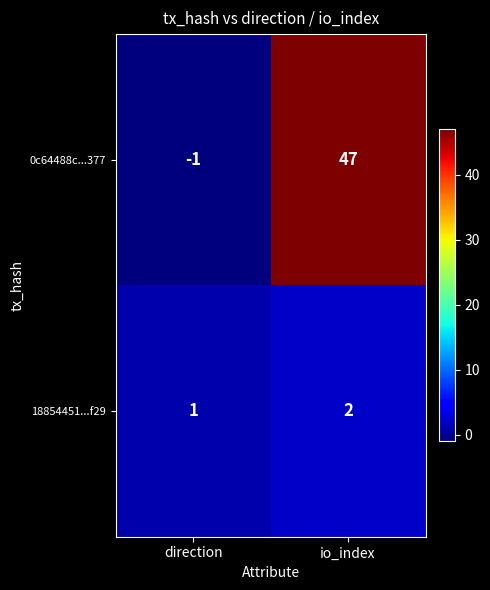

Which series has the largest range (max minus min)?

0c64488c...377